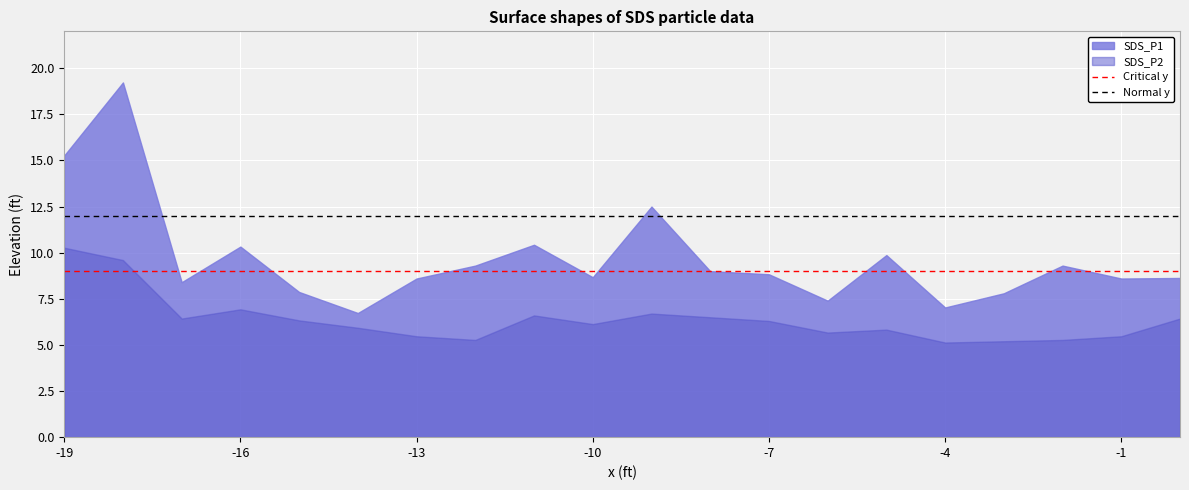

The value of SDS_P1 at -7 is 8.8. True or false?

True